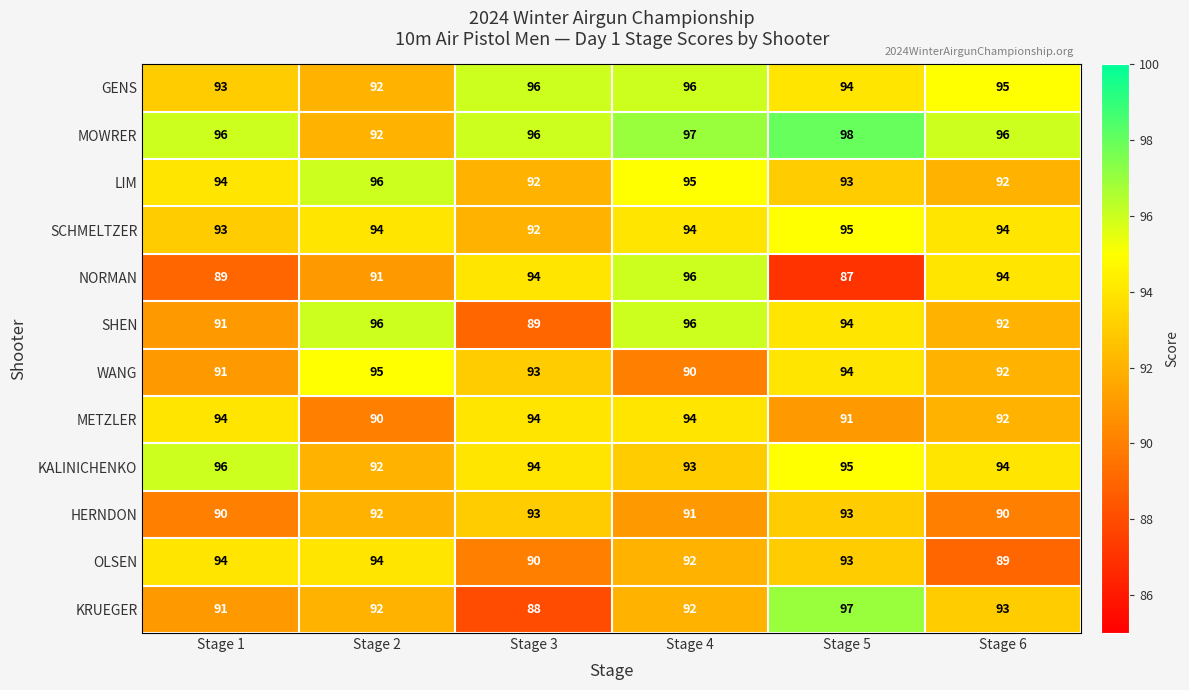

What is the difference between the LIM values at Stage 4 and Stage 3?

3